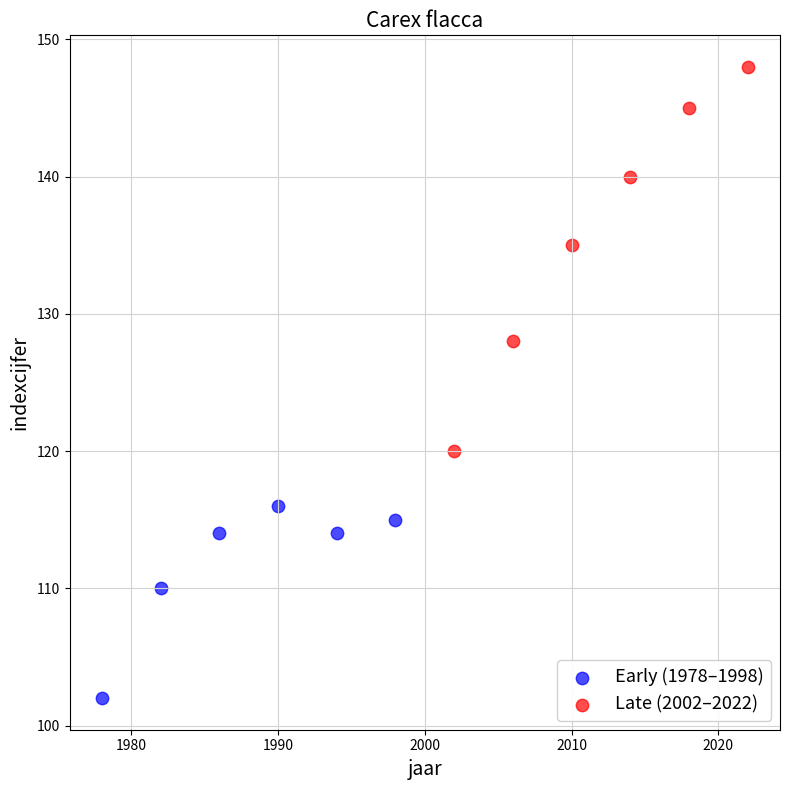

Which series reaches the minimum Y coordinate?

Early (1978–1998)